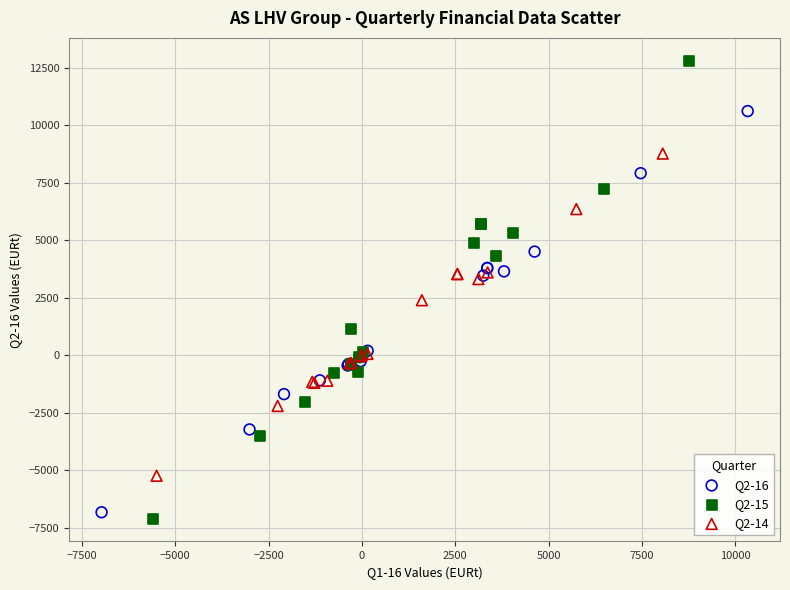

Which series reaches the maximum Y coordinate?

Q2-15